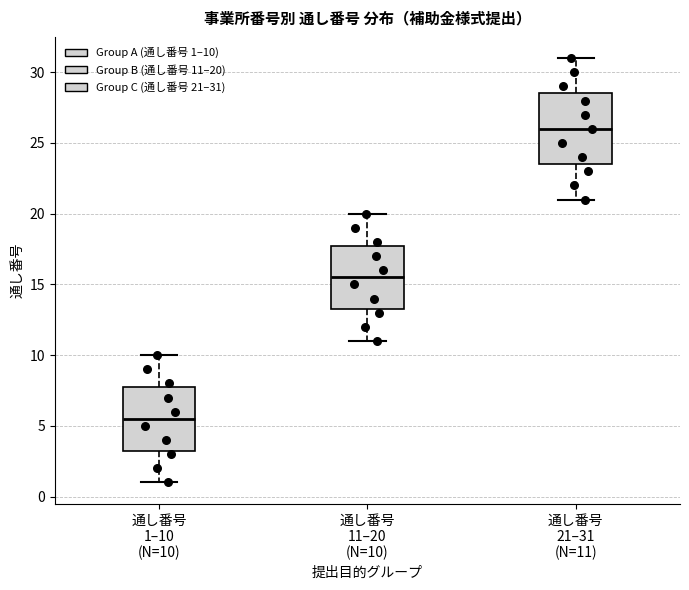

Which box is the tallest, from its lower edge to its upper edge?

通し番号 21–31 (N=11)